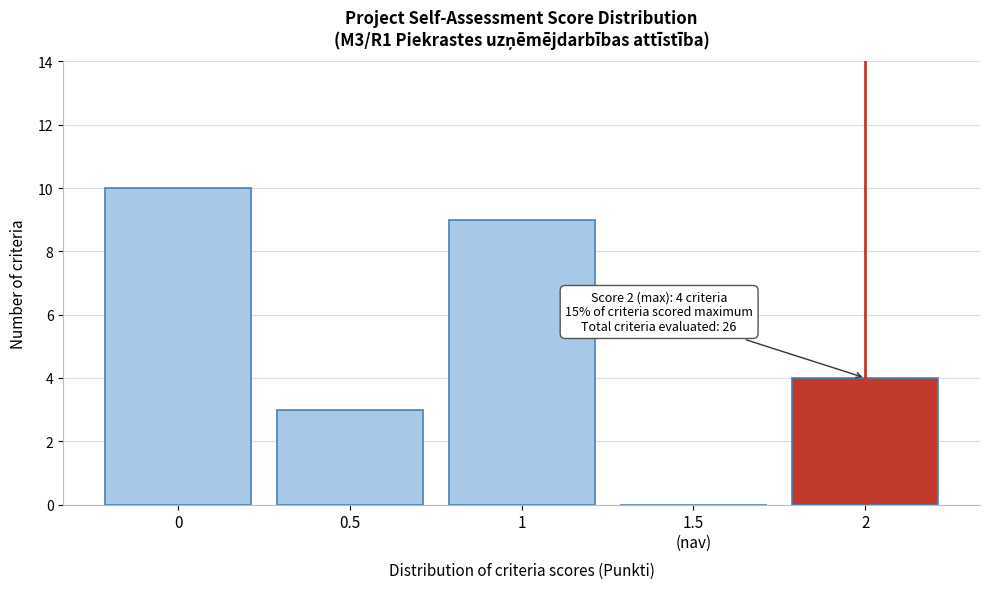

Read the value at 0.5, to the nearest 5.

5